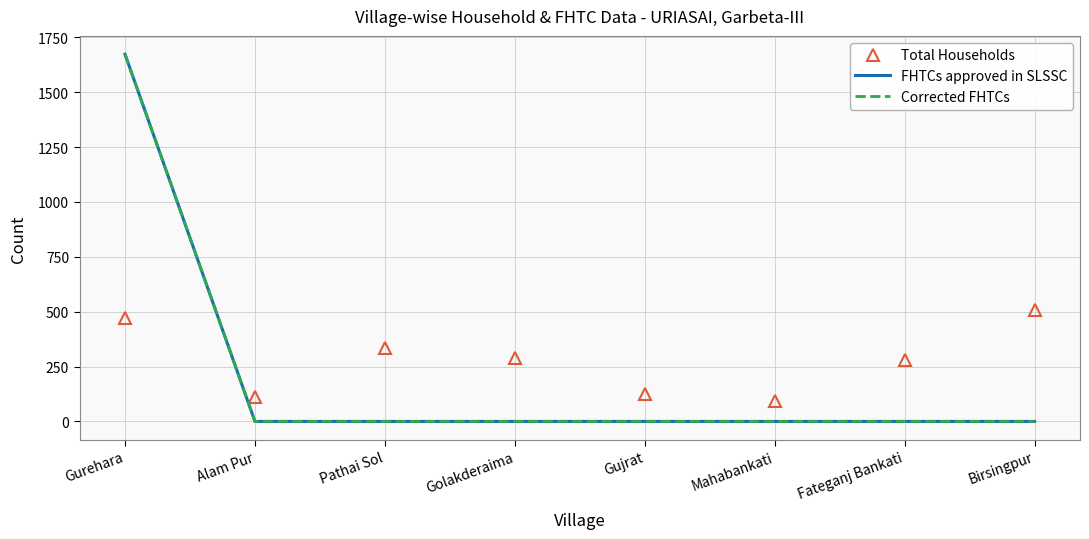

Which category has the highest value across all series?

Gurehara